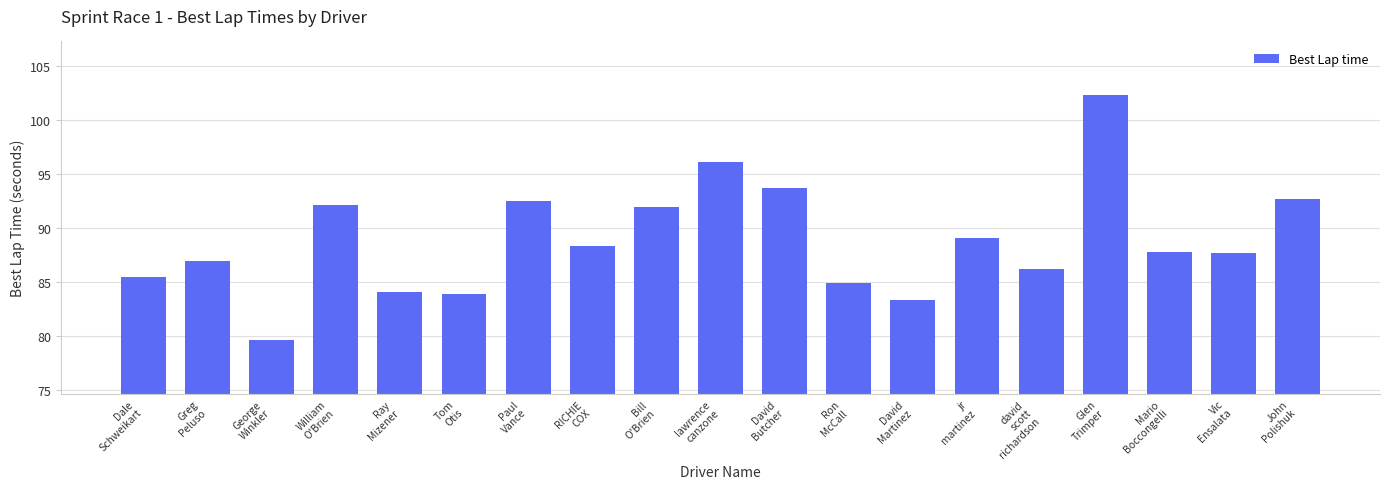

What is the minimum value shown in the chart?

79.6